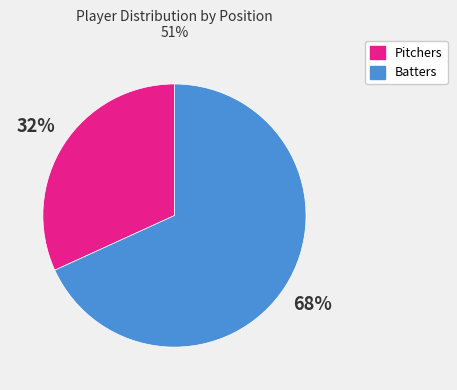

Count the number of slices in the pie.

2